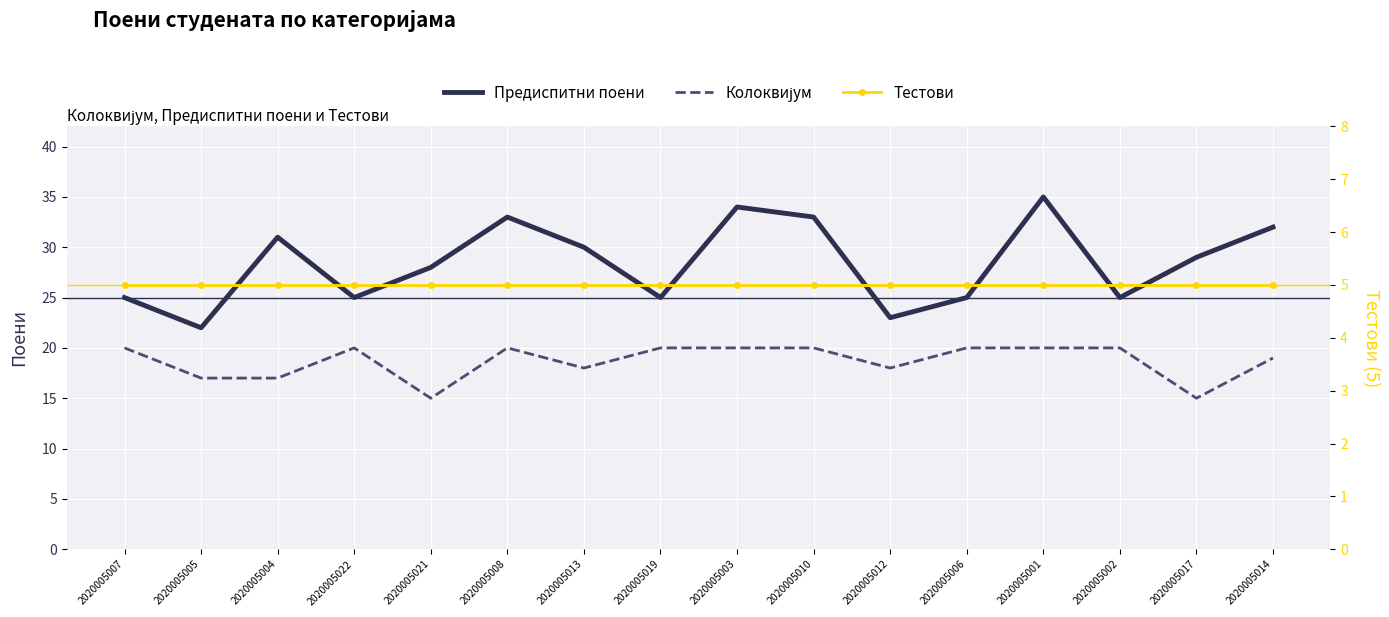

What are all the series names shown in the legend?

Предиспитни поени, Колоквијум, Тестови